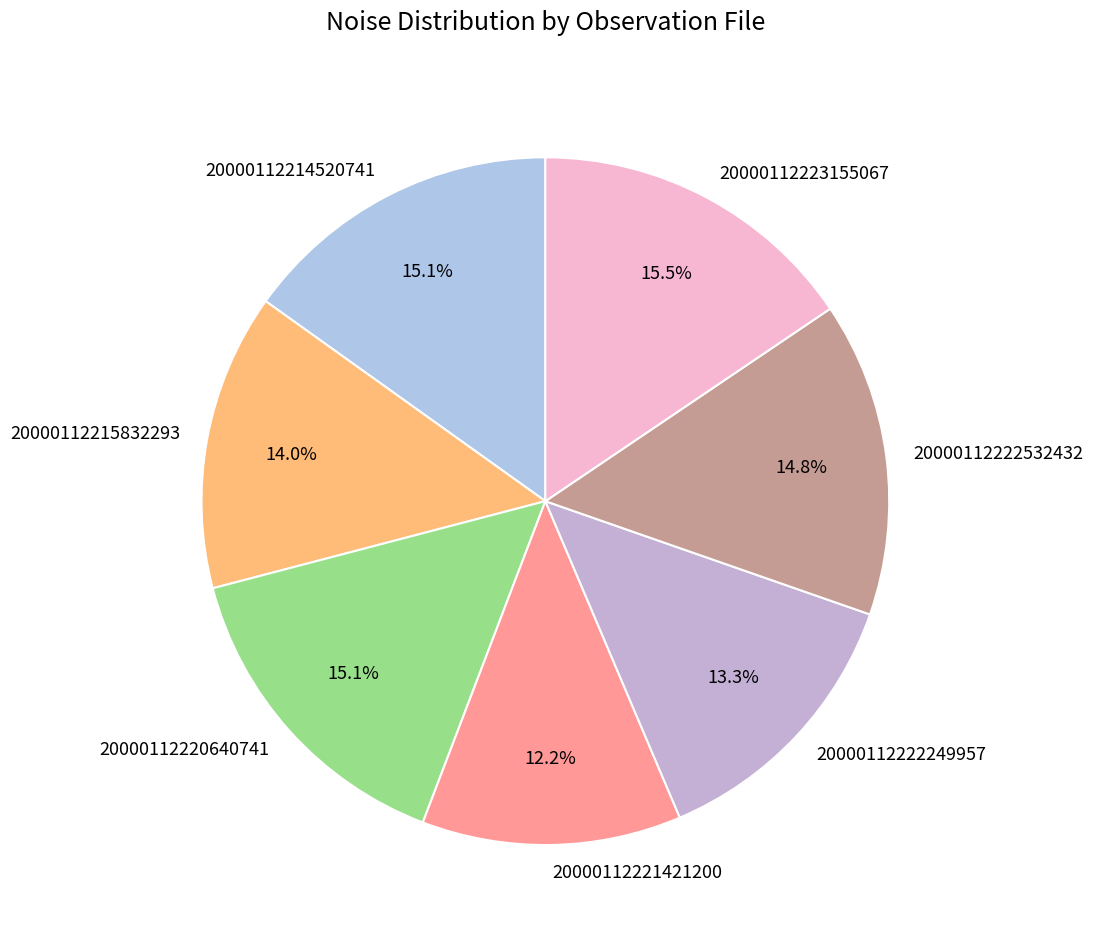

Does any single category account for the majority?

No